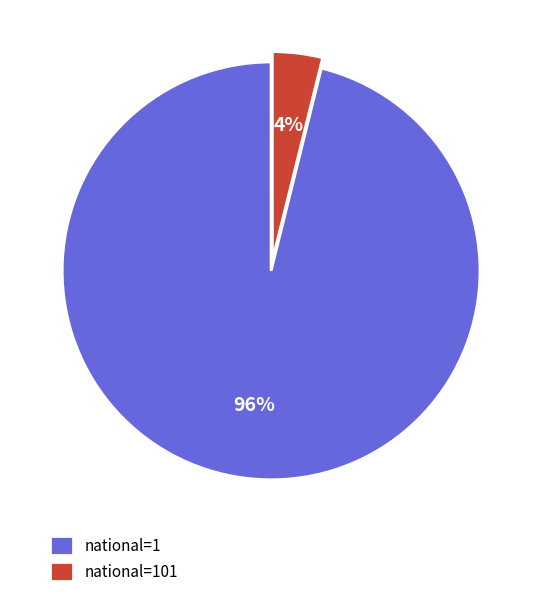

Is national=101 the majority of the pie?

No